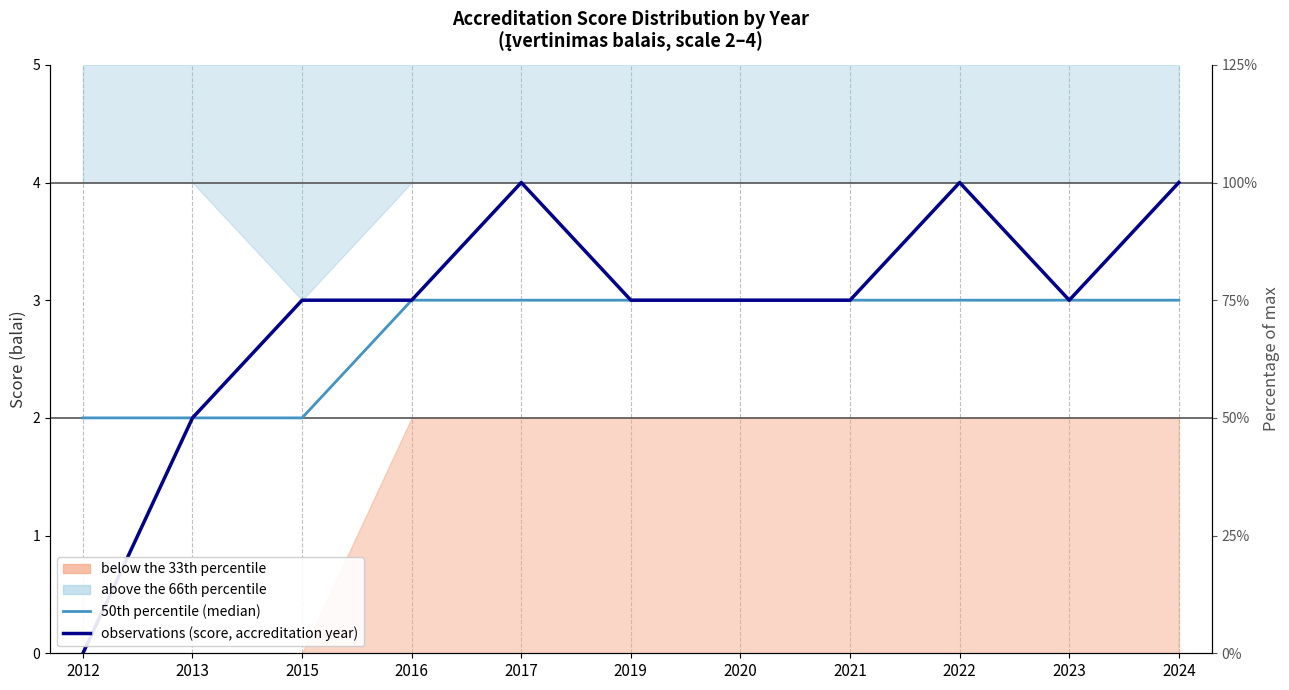

Between 2024 and 2021, which is larger?

2024